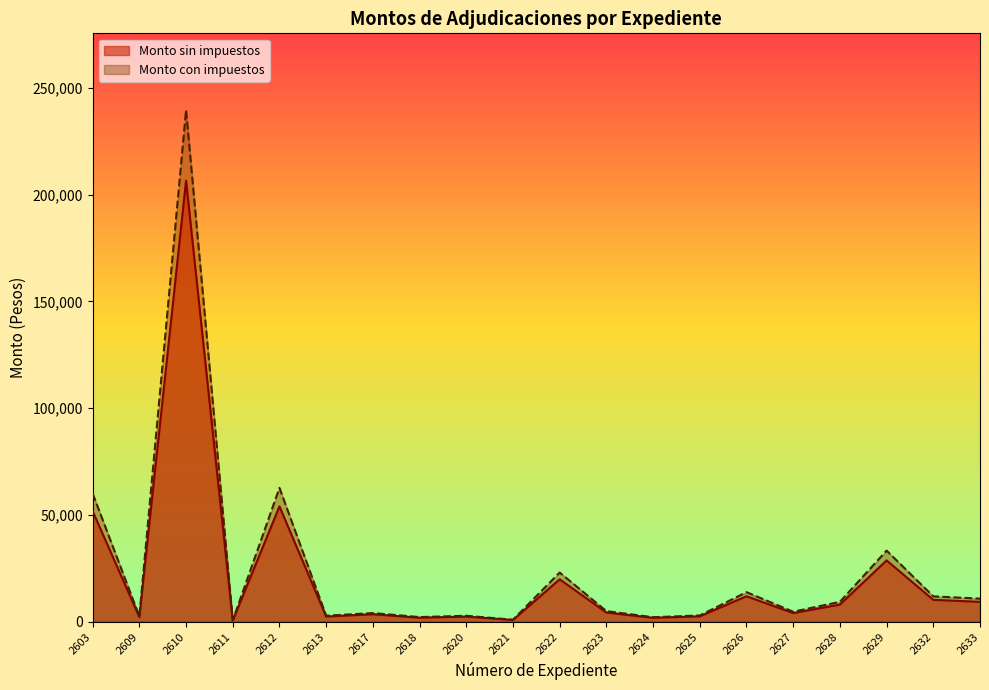

Is the value of Monto con impuestos at 2624 greater than the value of Monto sin impuestos at 2622?

No